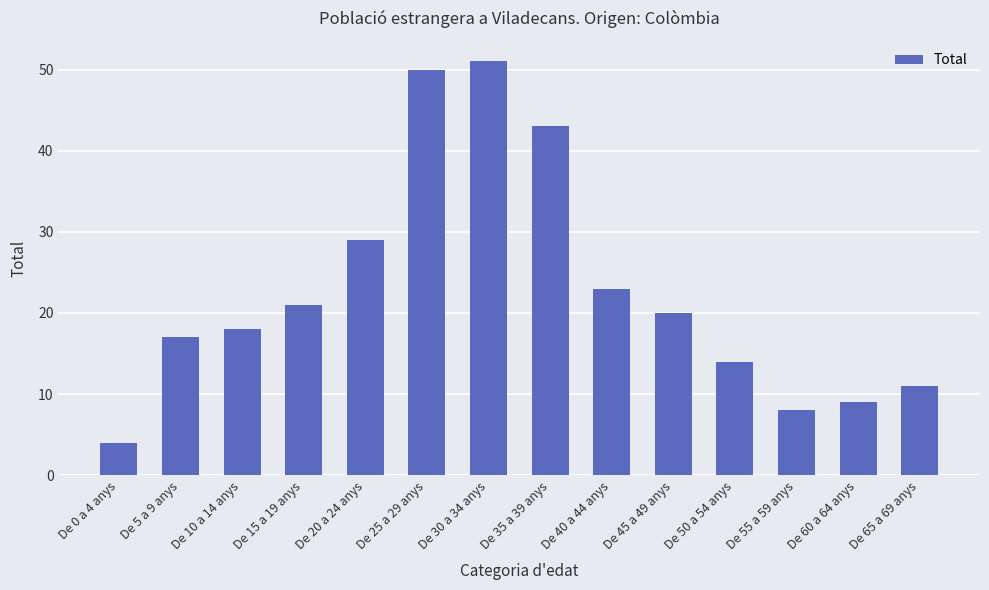

The chart shows a value of 64 at De 35 a 39 anys. True or false?

False